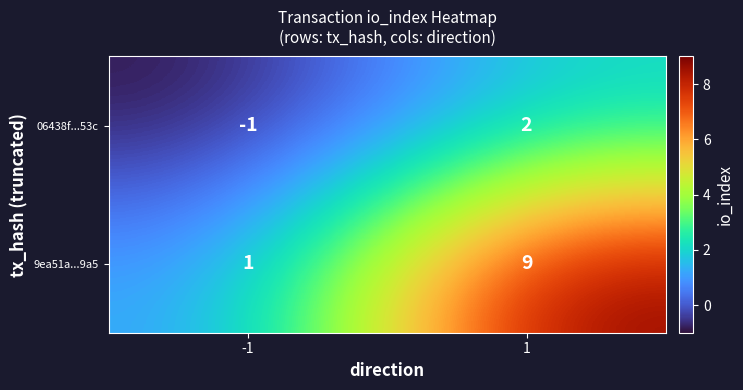

Count the number of data series in this chart.

2